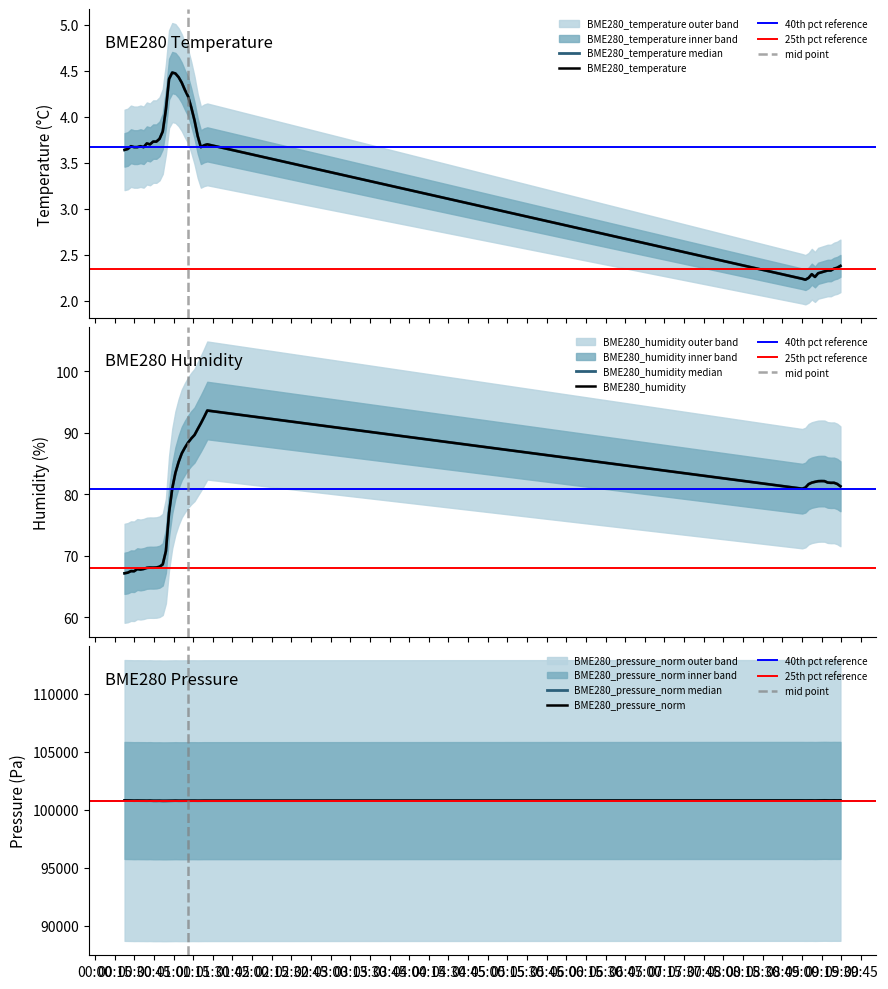

At which category does BME280_pressure_norm reach its first local peak?

2022/03/24 00:32:19